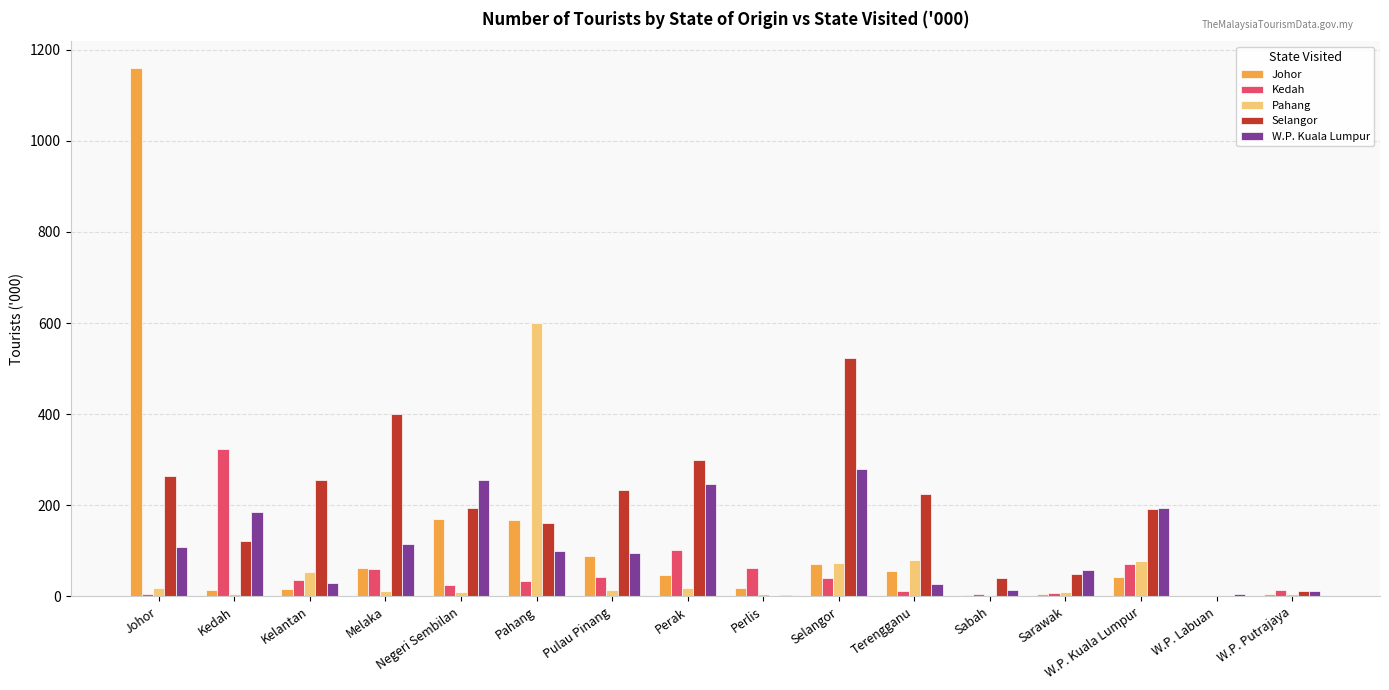

What are all the series names shown in the legend?

Johor, Kedah, Pahang, Selangor, W.P. Kuala Lumpur